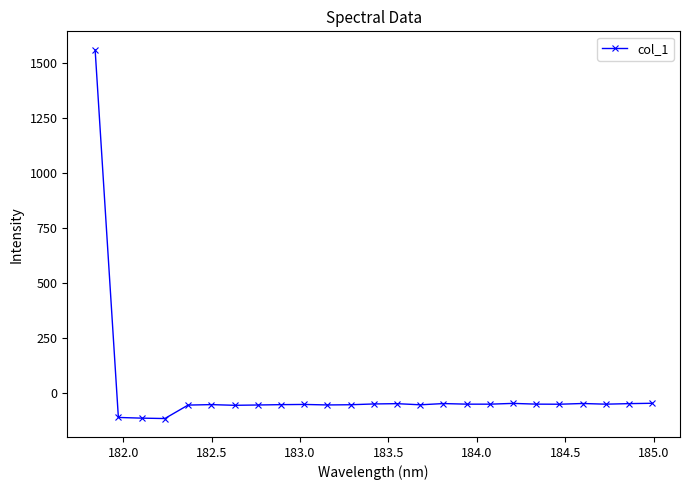

What is the sum of all values?

113.8